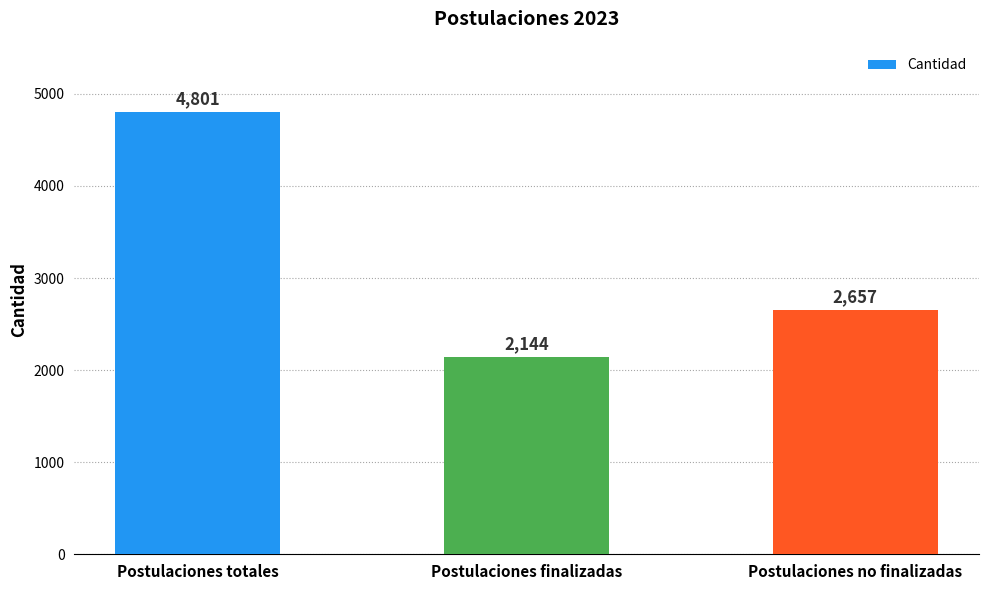

What is the label of the 1st bar from the left?

Postulaciones totales